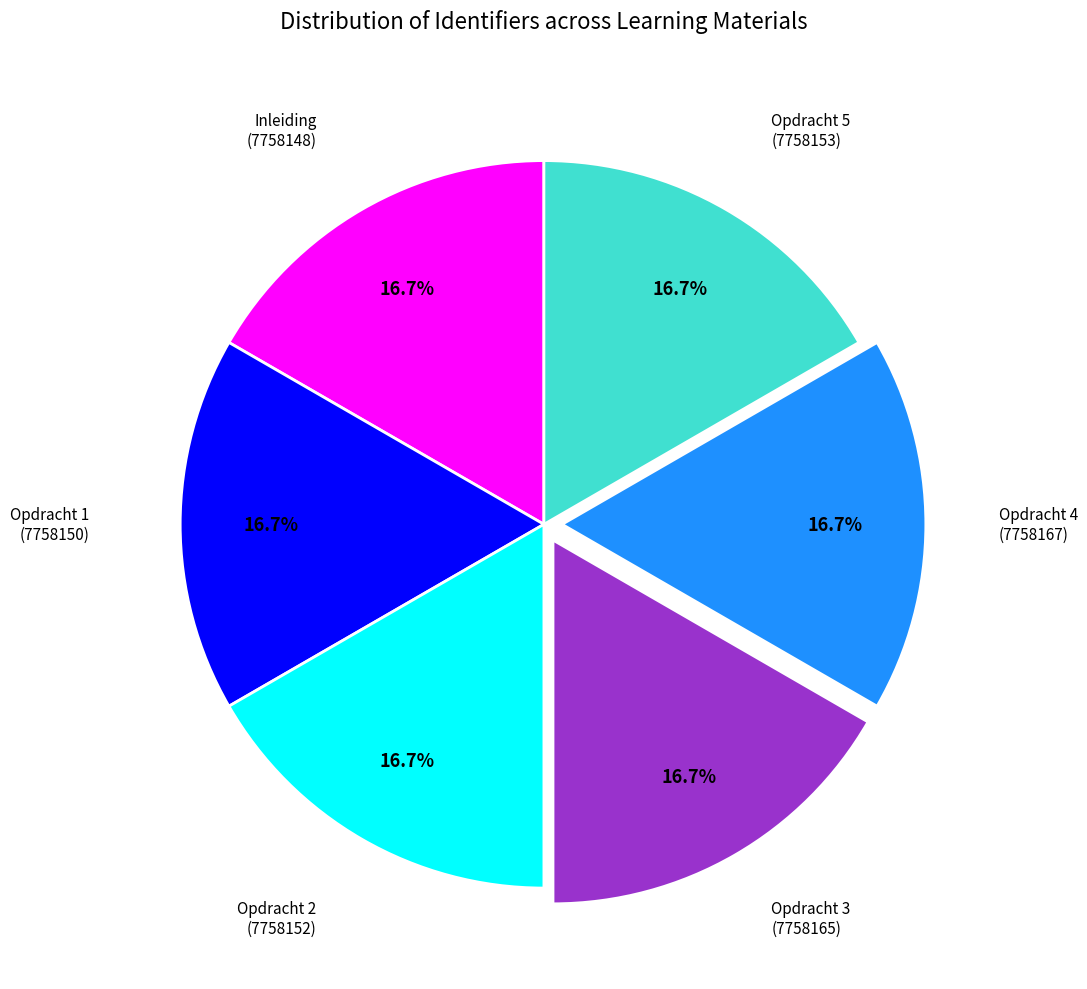

Does any single category account for the majority?

No